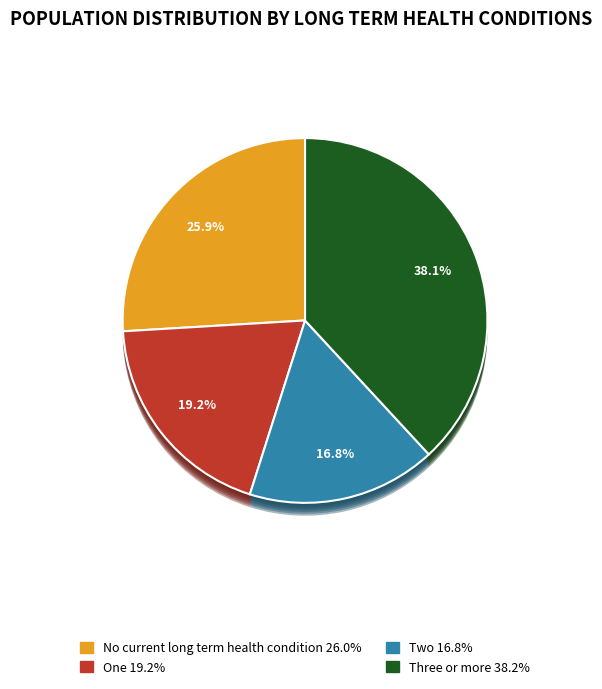

To the nearest percent, what is the average slice percentage?

25%